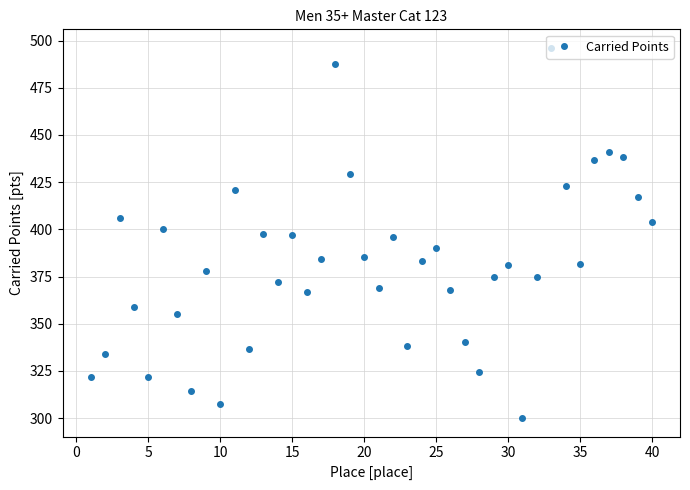

What is the smallest value displayed?

300.0